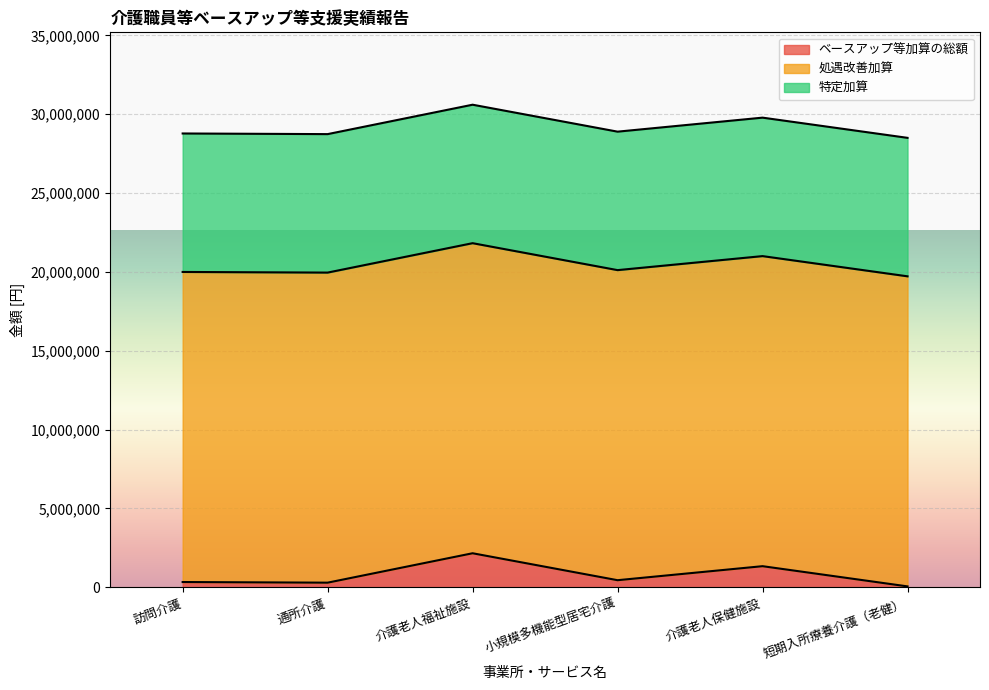

The value of 処遇改善加算 at 短期入所療養介護（老健） is 19665432. True or false?

True